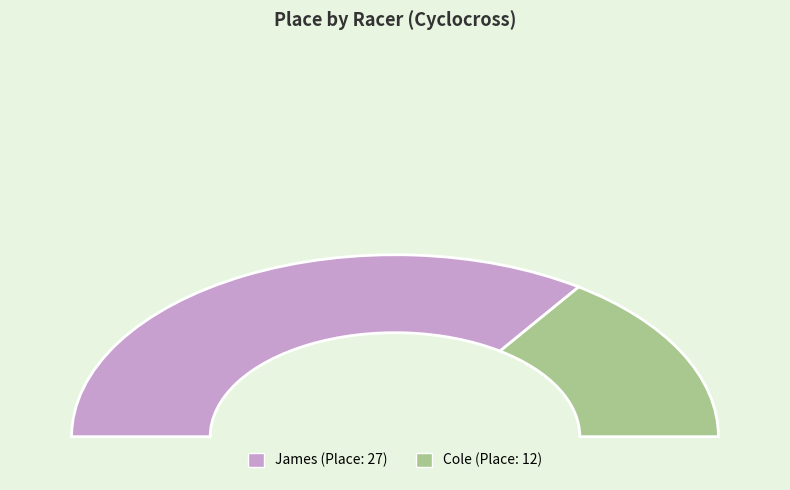

Does any single category account for the majority?

Yes